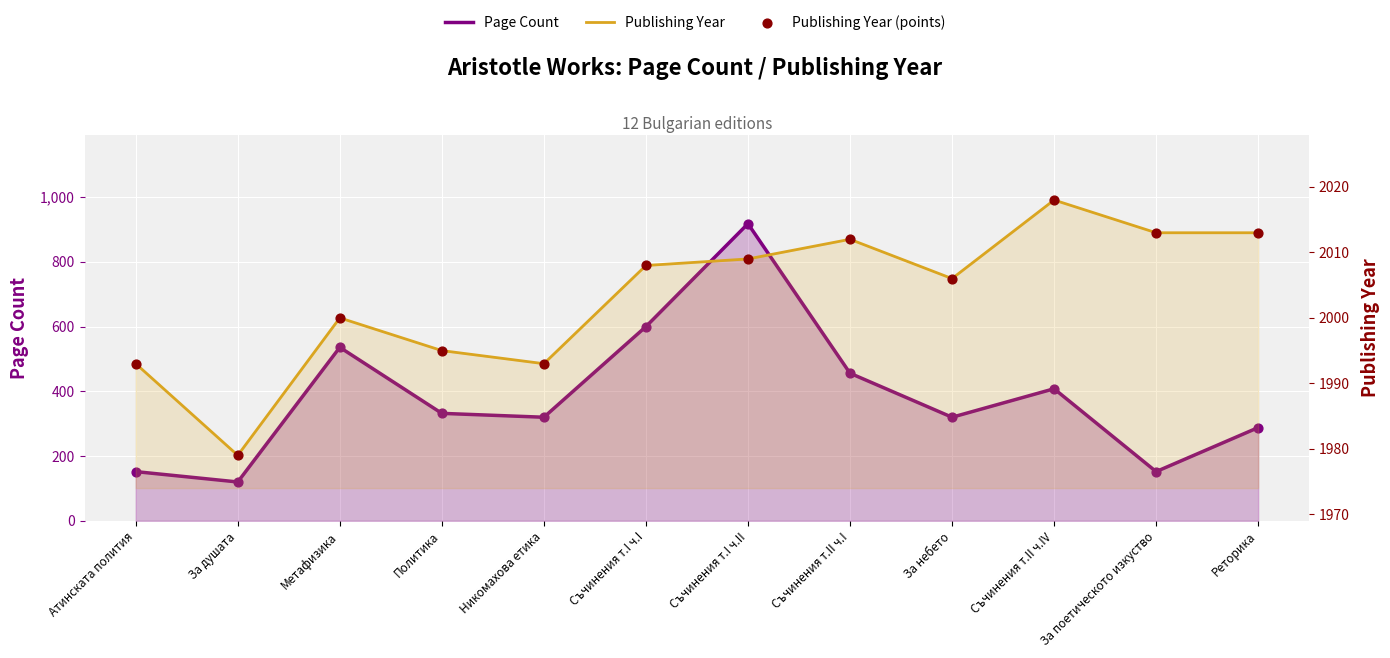

What are all the series names shown in the legend?

Page Count, Publishing Year, Publishing Year (points)